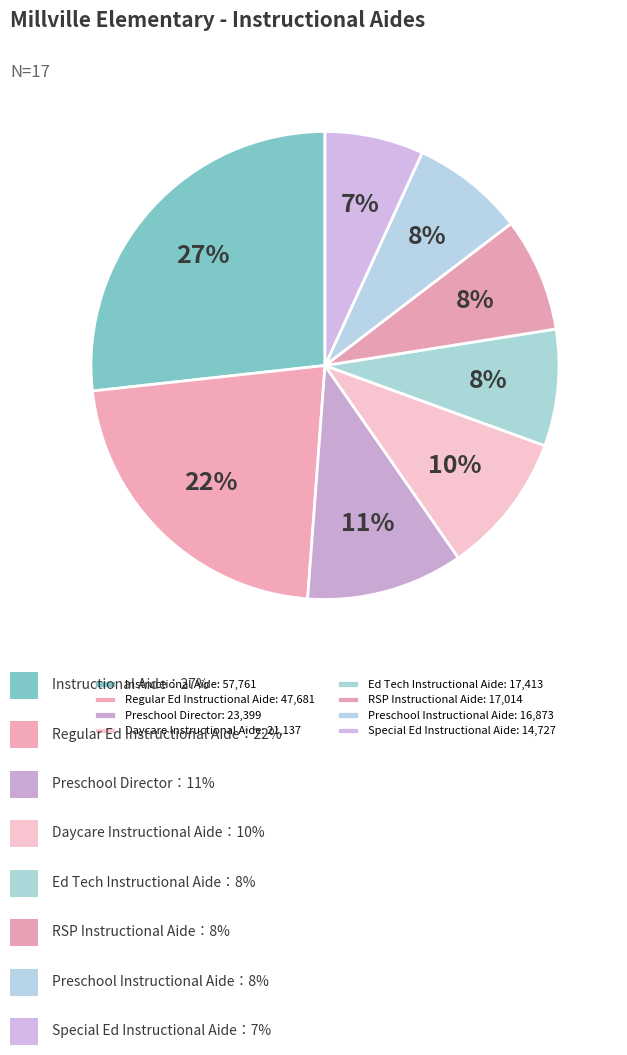

Does any single category account for the majority?

No